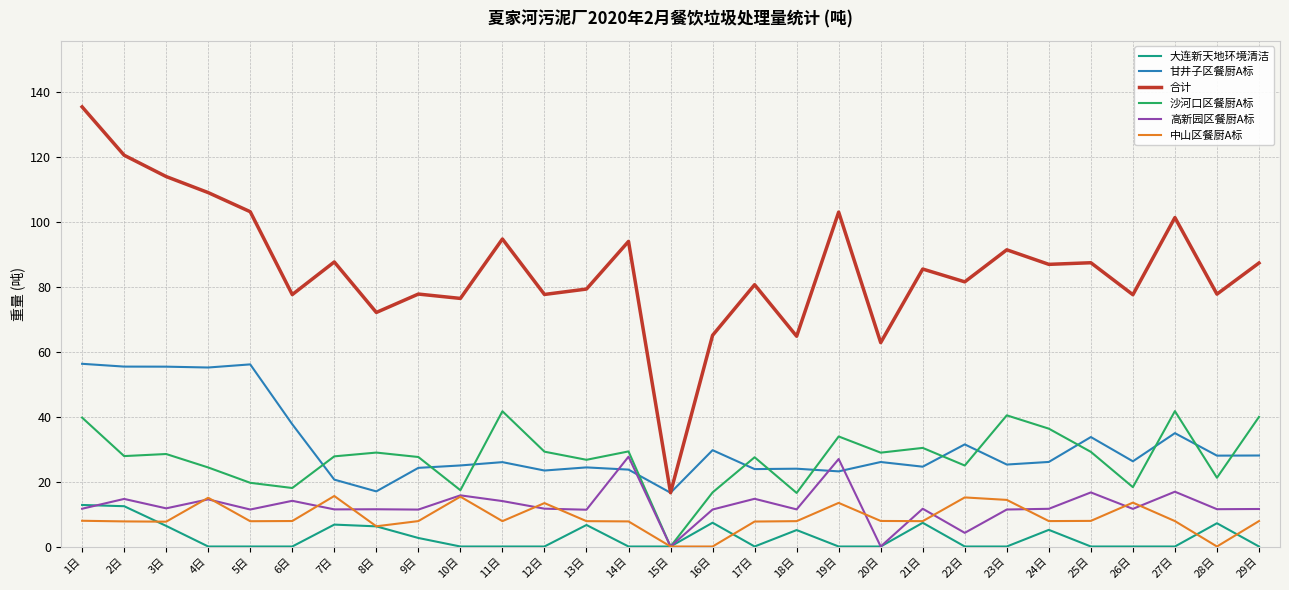

How many lines are shown in the chart?

6